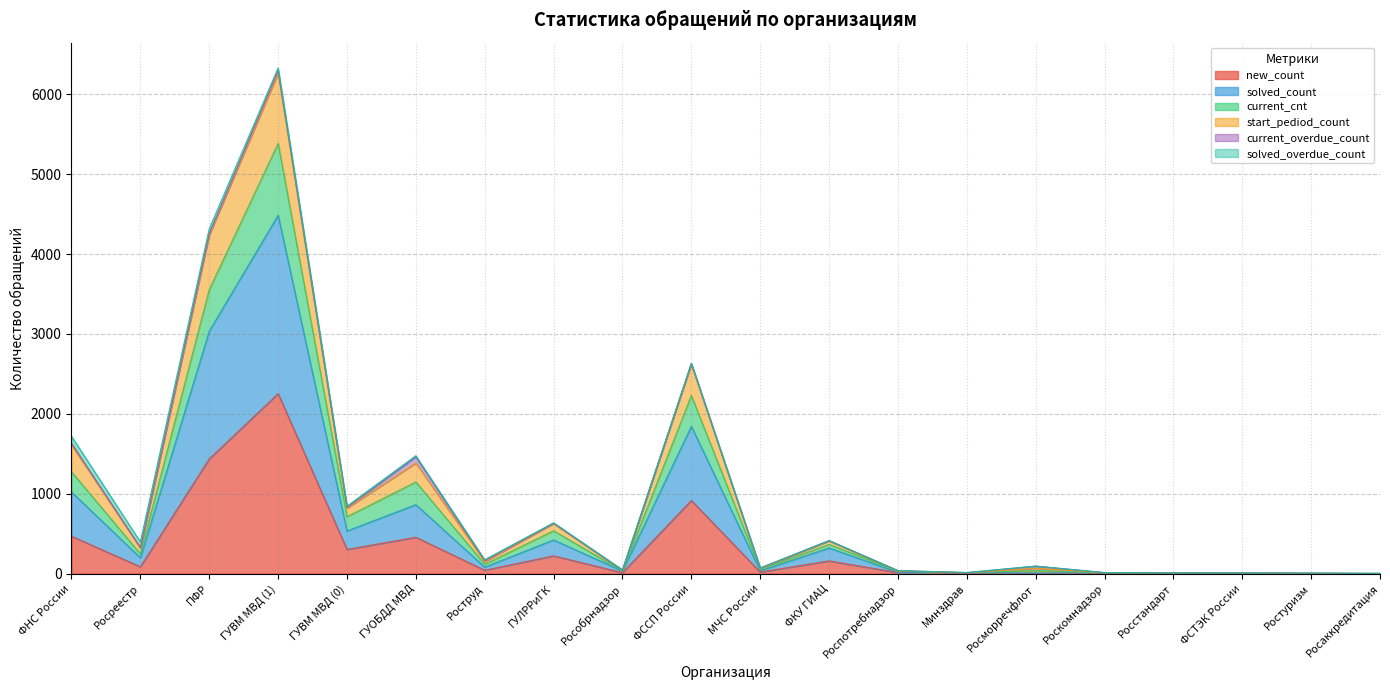

What are all the series names shown in the legend?

new_count, solved_count, current_cnt, start_pediod_count, current_overdue_count, solved_overdue_count